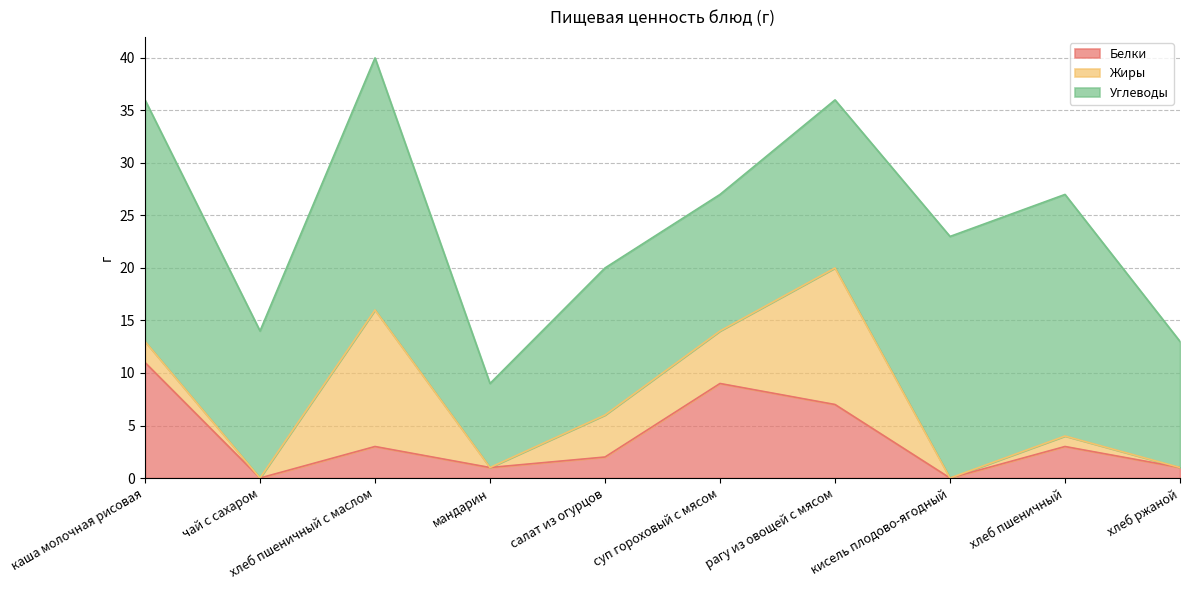

What is the difference between the second highest and second lowest values in the Углеводы series?

11